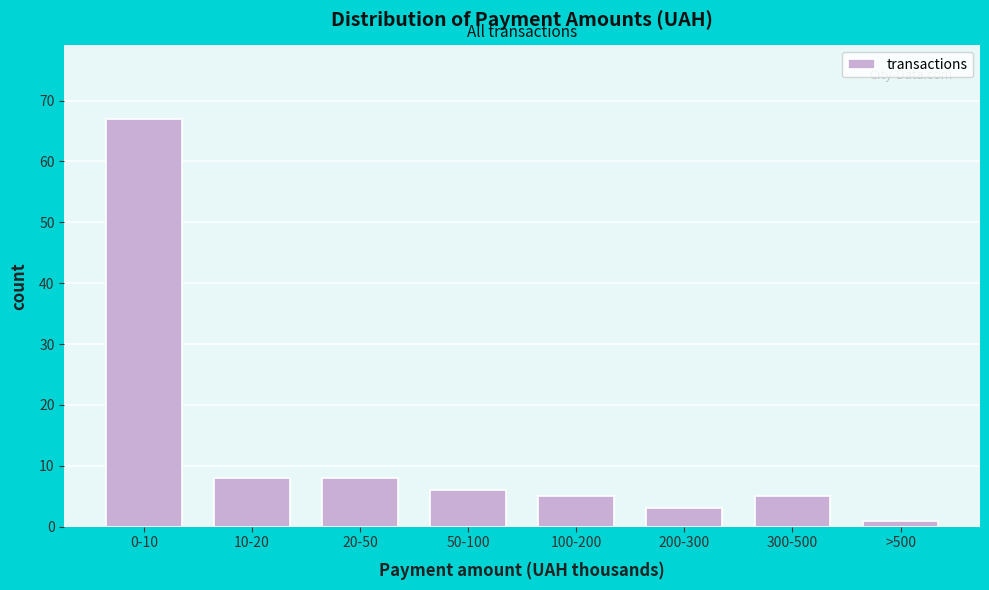

Reading left to right, what are all the values shown in this chart?

0-10=67	10-20=8	20-50=8	50-100=6	100-200=5	200-300=3	300-500=5	>500=1